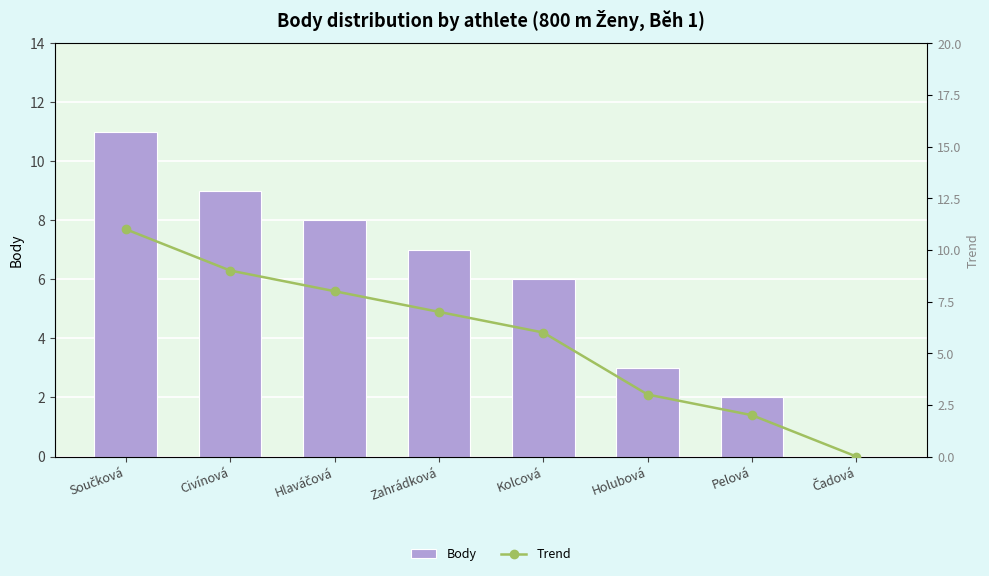

What is the highest value of the Trend series?

11